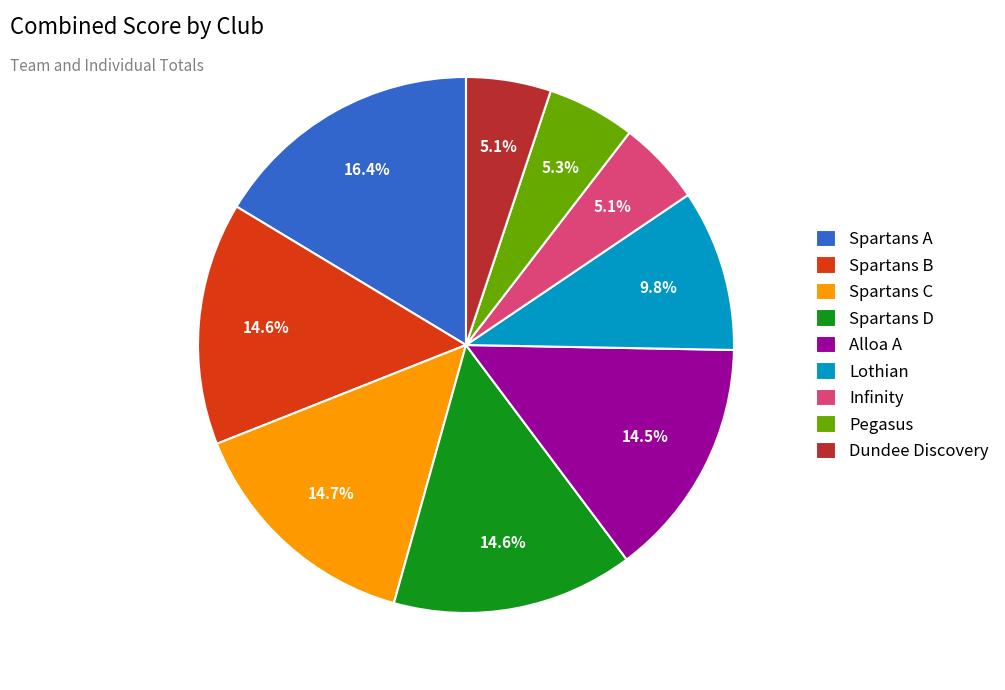

How many segments does this pie chart have?

9